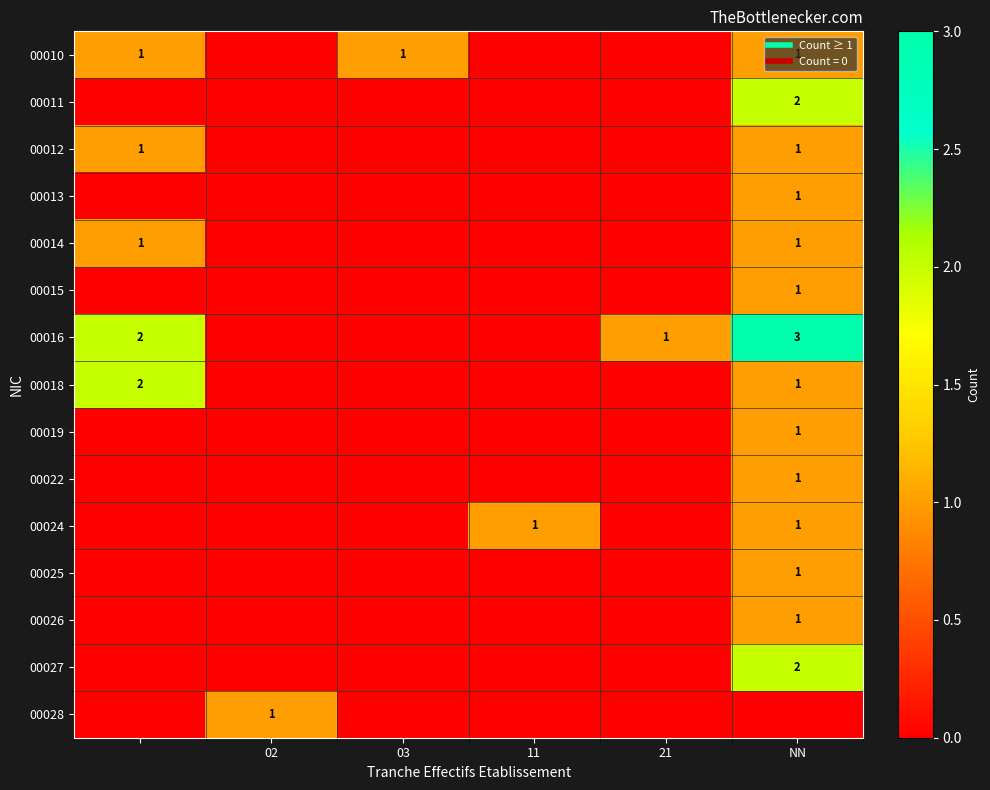

How many series are shown in this chart?

15